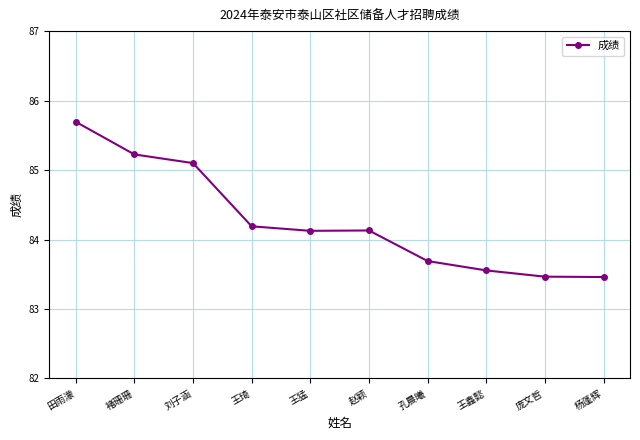

Which label corresponds to the largest value in the chart?

田雨濛